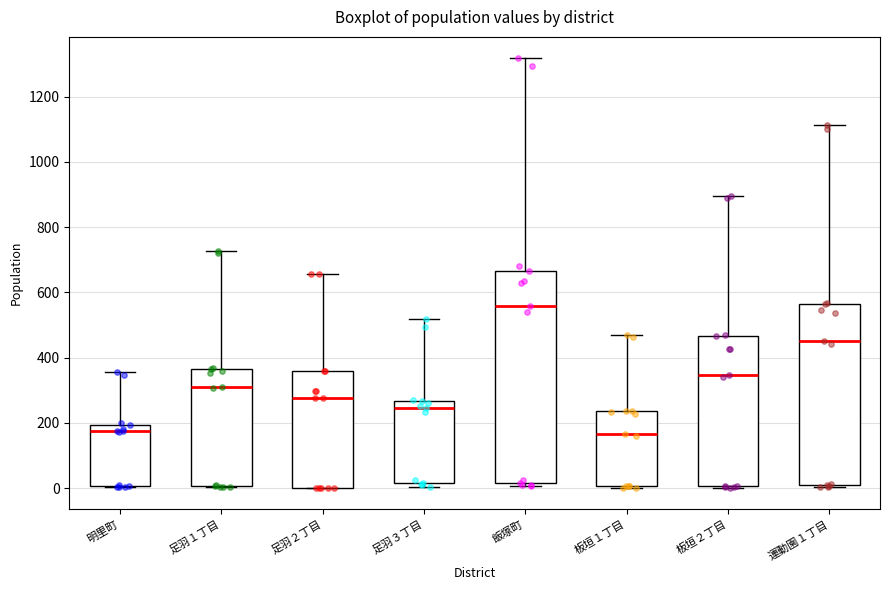

Reading left to right, read every box against the y-axis: the position of its median line, the range the box covers, and the ends of its whiskers. The values are not printed on the chart, so give them approximately, as read against the axis.

明里町: median 180, box 0 to 200, whiskers 0 to 360
足羽１丁目: median 320, box 0 to 360, whiskers 0 to 720
足羽２丁目: median 280, box 0 to 360, whiskers 0 to 660
足羽３丁目: median 240, box 20 to 260, whiskers 0 to 520
飯塚町: median 560, box 20 to 660, whiskers 0 to 1320
板垣１丁目: median 160, box 0 to 240, whiskers 0 to 480
板垣２丁目: median 340, box 0 to 460, whiskers 0 to 900
運動園１丁目: median 460, box 0 to 560, whiskers 0 (just below the box's lower edge) to 1120